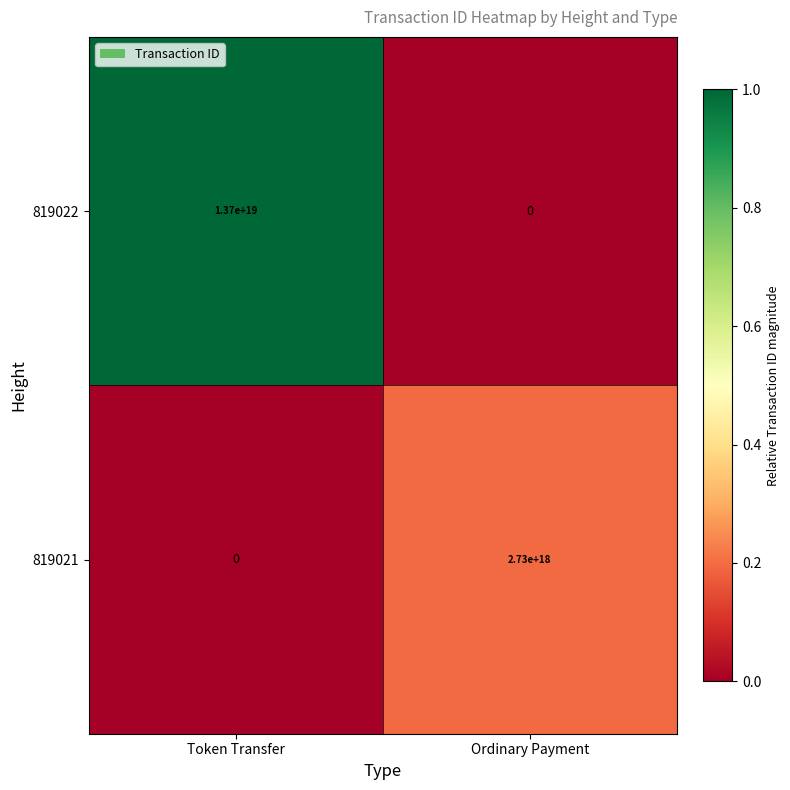

Between Token Transfer and Ordinary Payment, which series saw the biggest shift?

819022